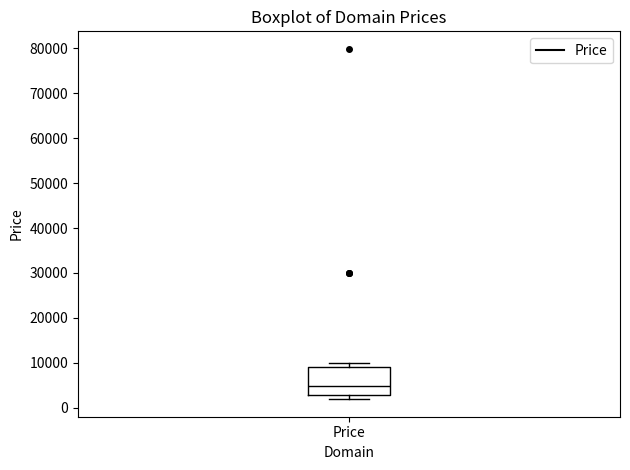

Read this box plot against the y-axis: the position of the median line, the range covered by the box, and the ends of both whiskers. The values are not printed on the chart, so give them approximately, as read against the axis.

median 5000, box 3000 to 9000, whiskers 2000 to 10000